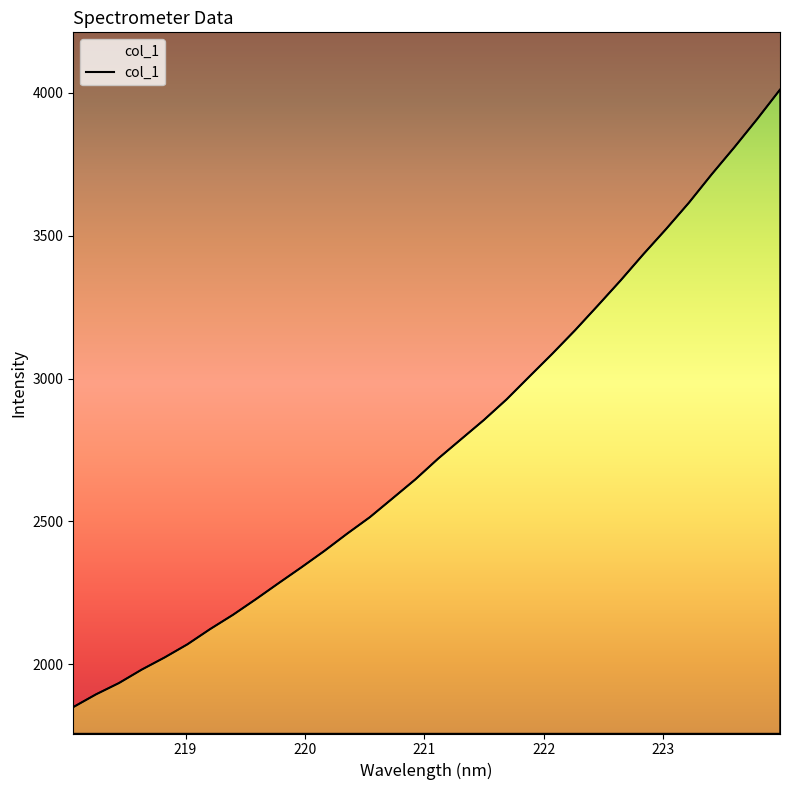

True or false: the data shows 914.6 at 223.0264.

False